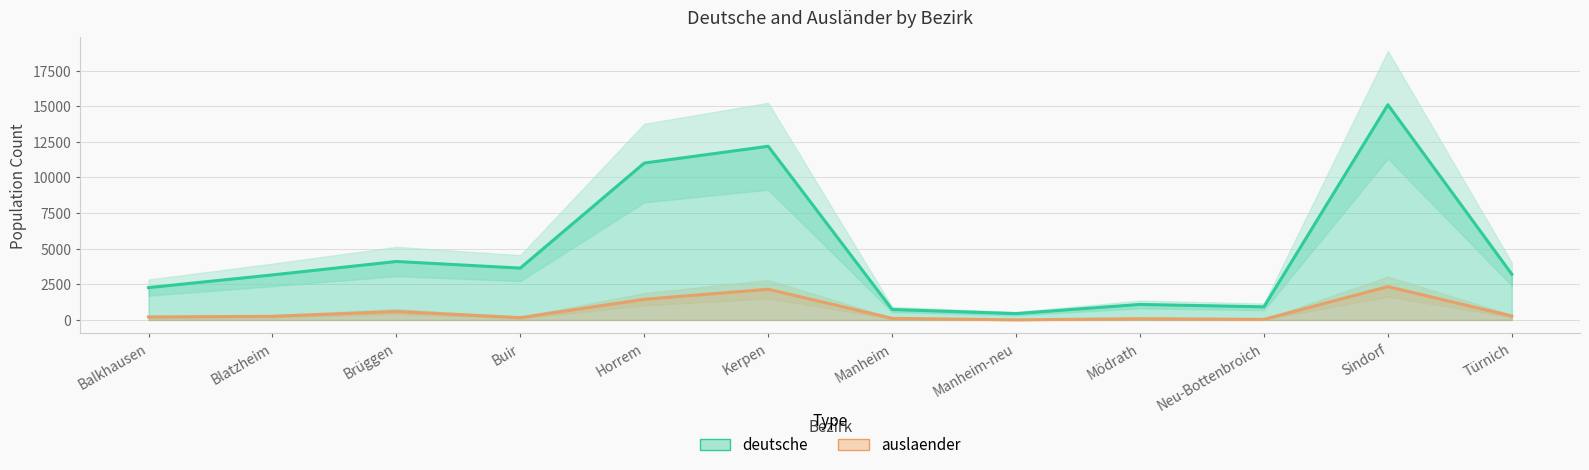

What is the smallest value displayed?

3